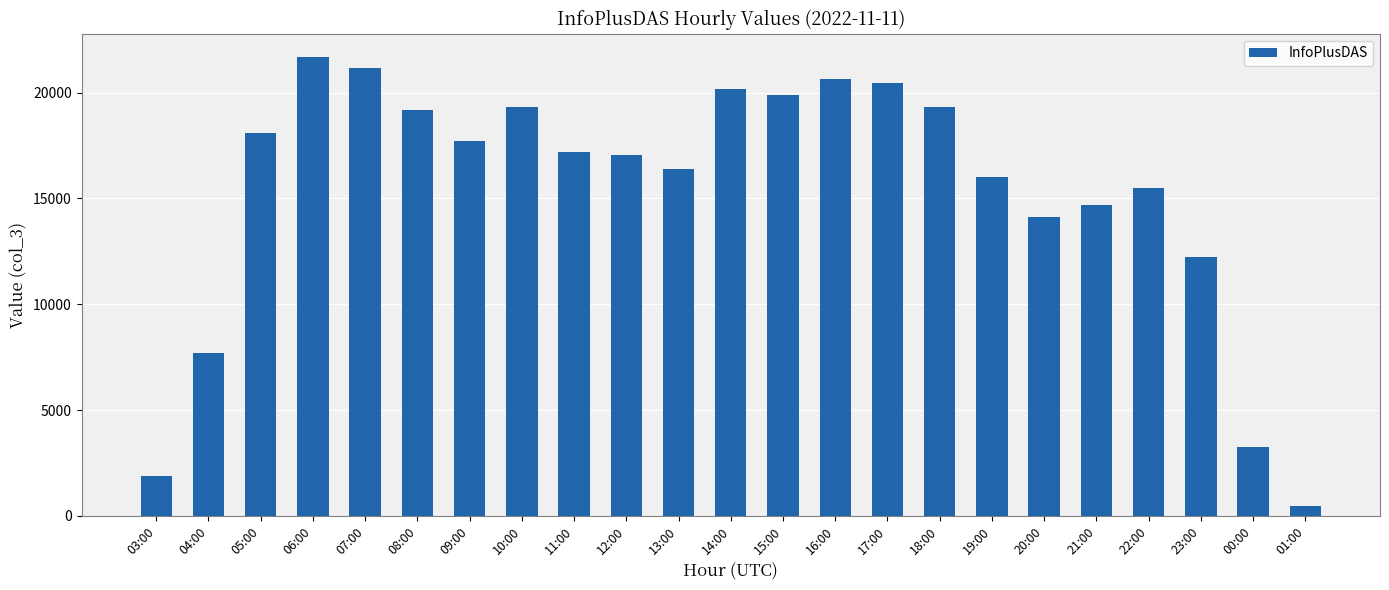

What is the smallest value displayed?

461